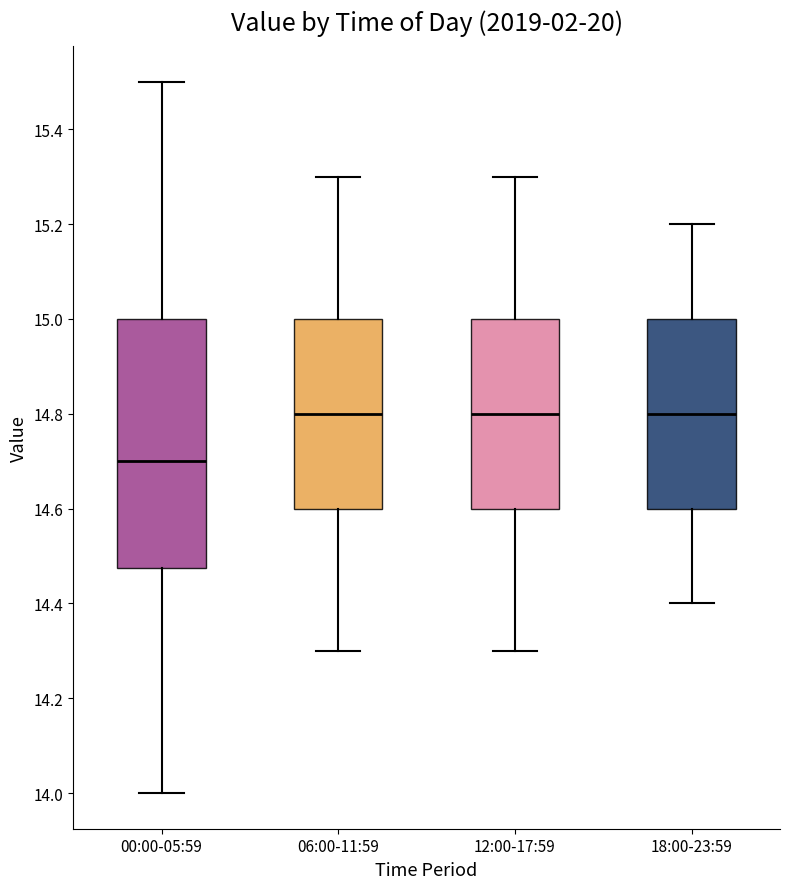

Which box is the tallest, from its lower edge to its upper edge?

00:00-05:59